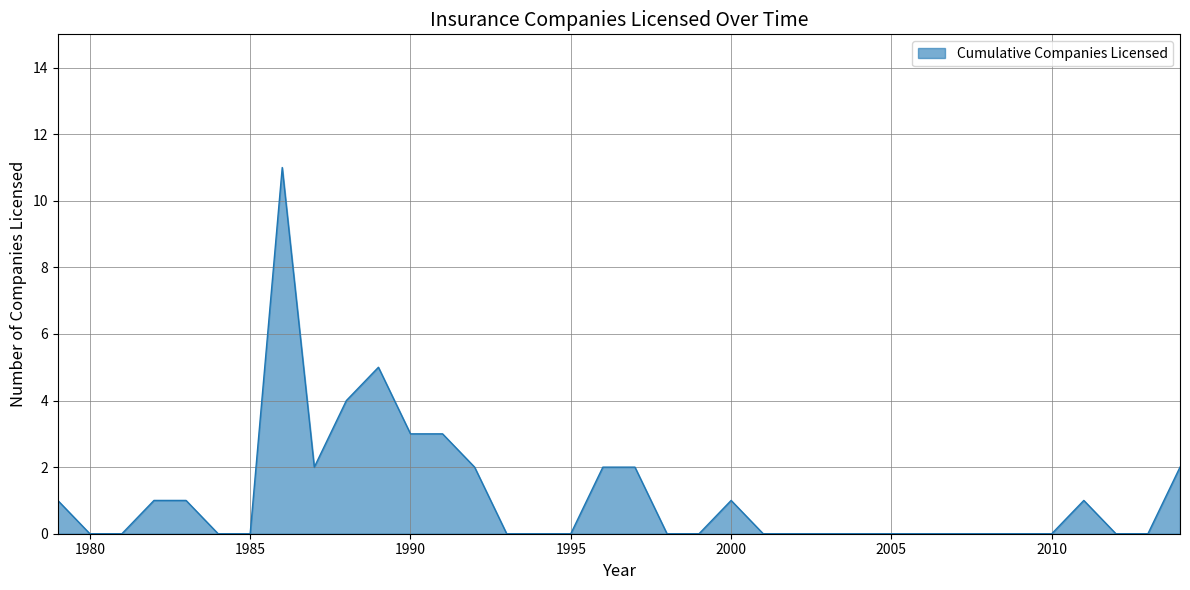

How many categories are shown in the chart?

36